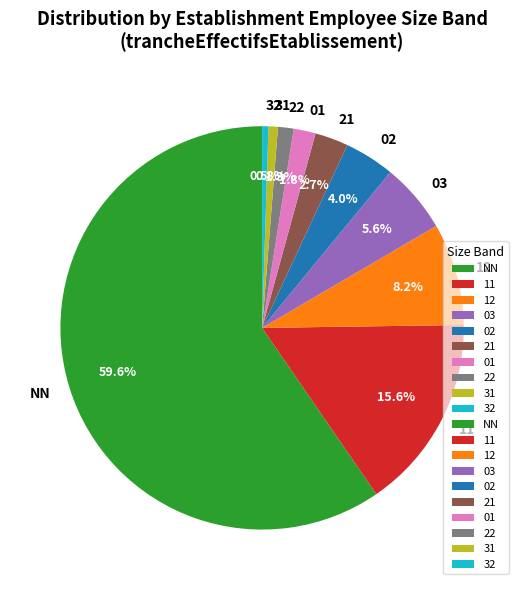

Which slice represents more than half of the pie?

NN